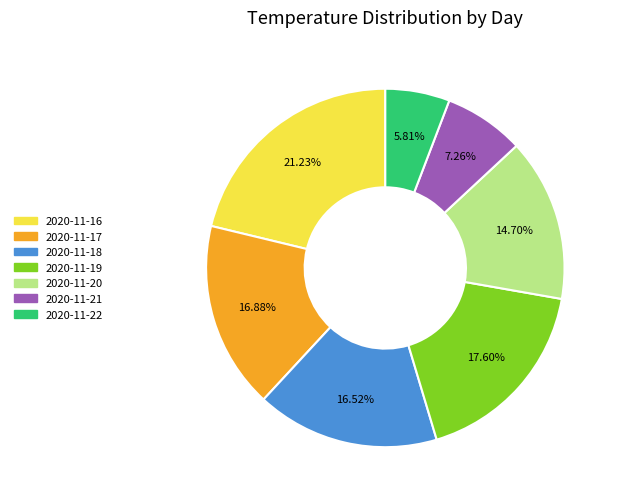

To the nearest percent, what percentage of the pie is 2020-11-16?

21%